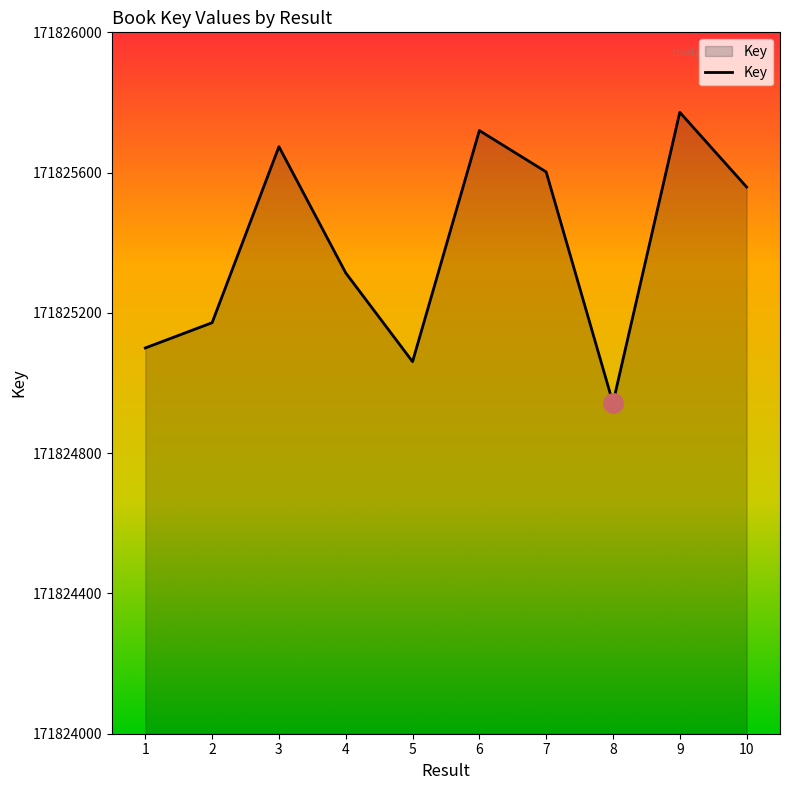

Does the chart display data point markers on the line(s)?

No